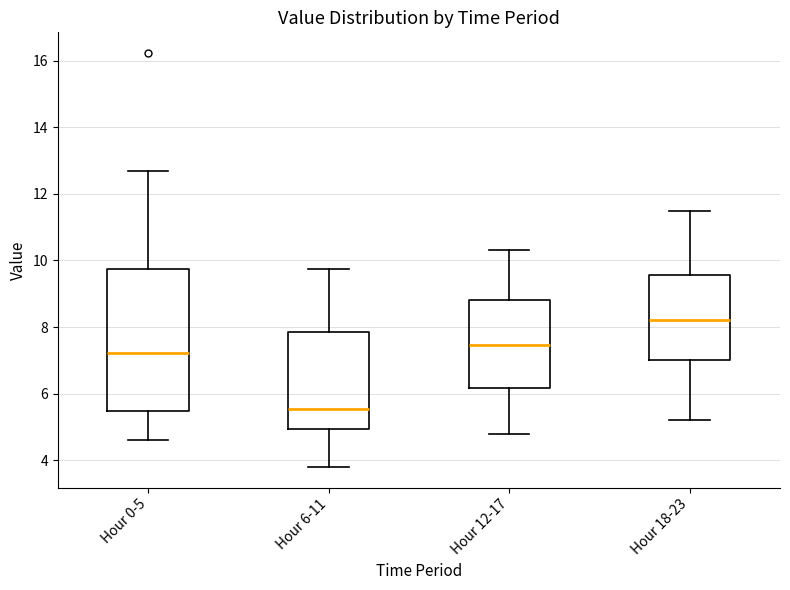

Which box's median line is the lowest?

Hour 6-11